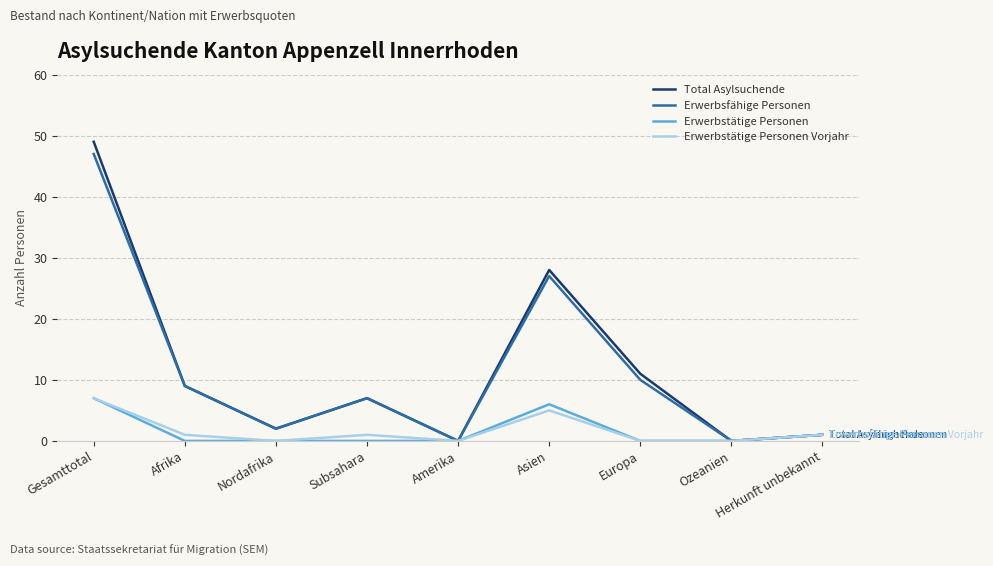

How many interior local valleys does the Total Asylsuchende series have?

3